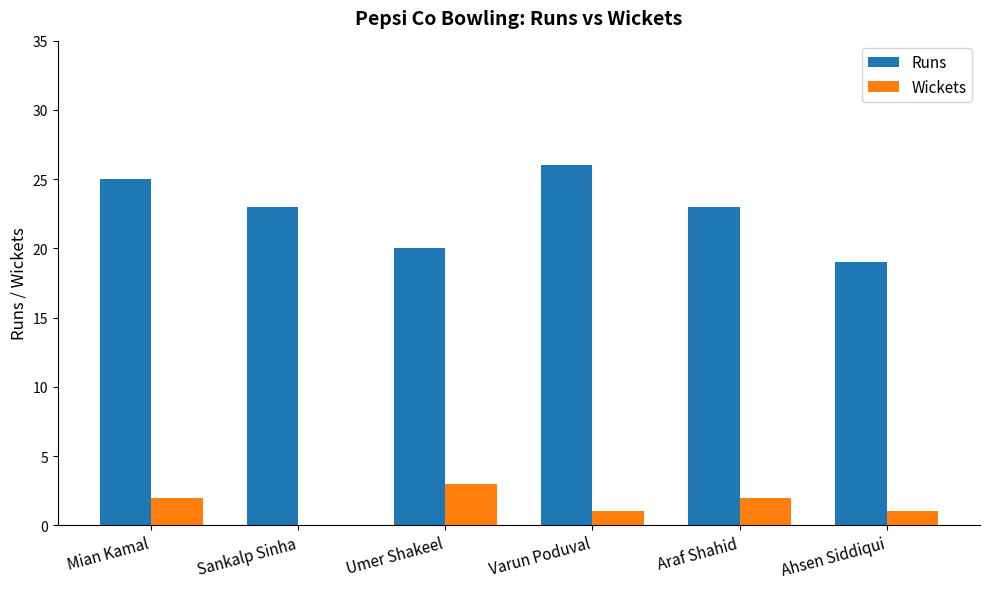

Reading right to left, transcribe all the data shown in this chart.

Runs: 19	23	26	20	23	25
Wickets: 1	2	1	3	0	2